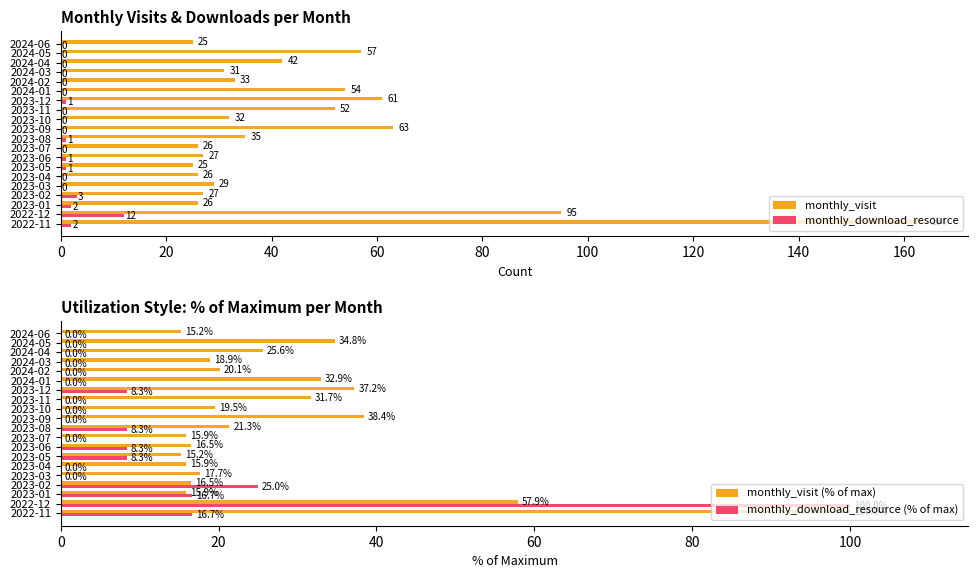

At how many categories does at least one series exceed 137?

1